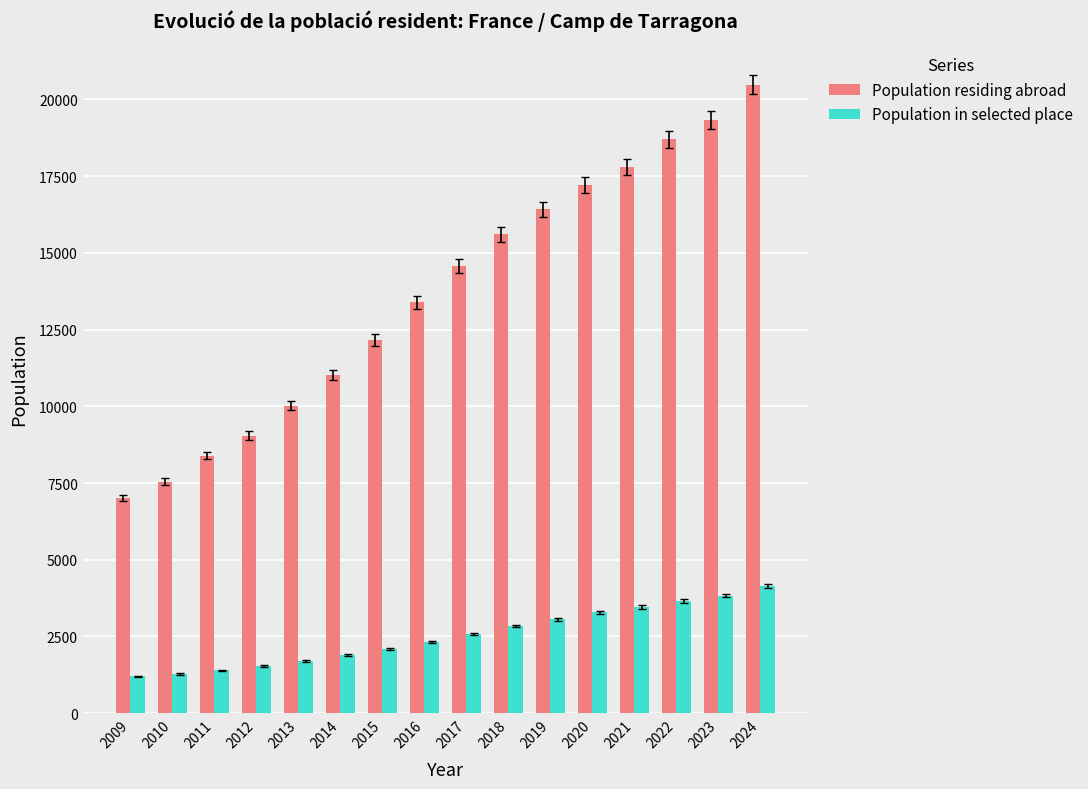

Which series changed the most between 2017 and 2024?

Population residing abroad